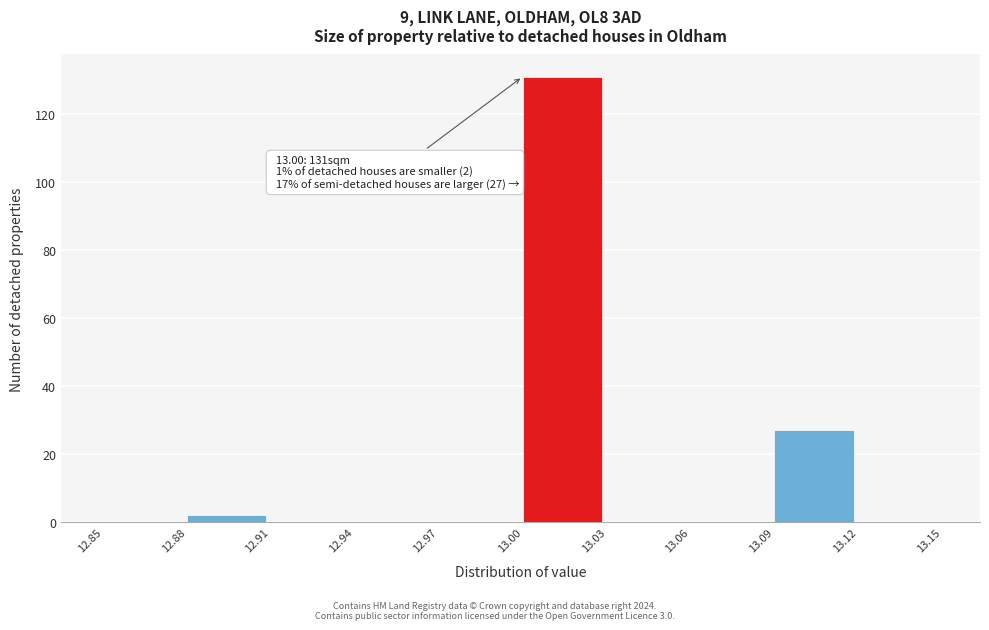

Which range on the x-axis has the tallest bar?

13.00 to 13.03